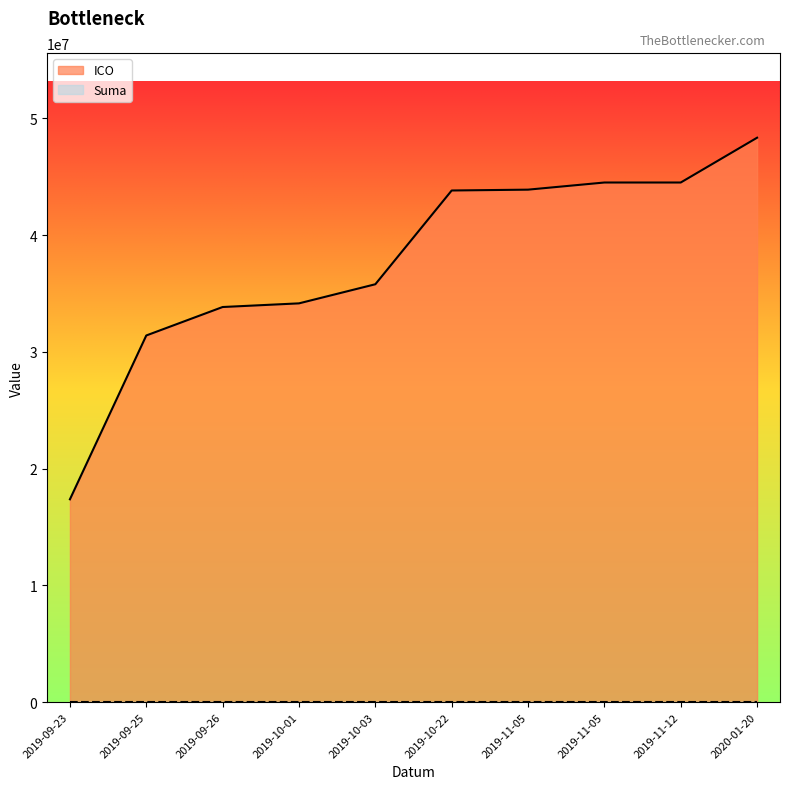

List the labels in order of value, largest first.

2020-01-20, 2019-11-05, 2019-11-12, 2019-11-05, 2019-10-22, 2019-10-03, 2019-10-01, 2019-09-26, 2019-09-25, 2019-09-23